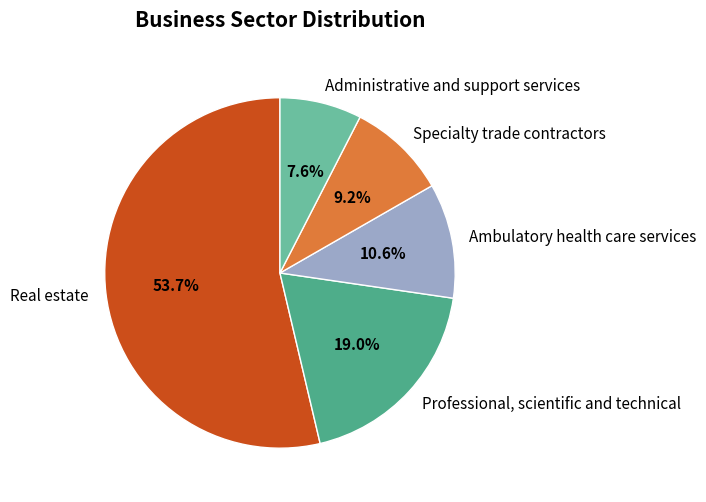

Does Real estate represent more than half of the total?

Yes